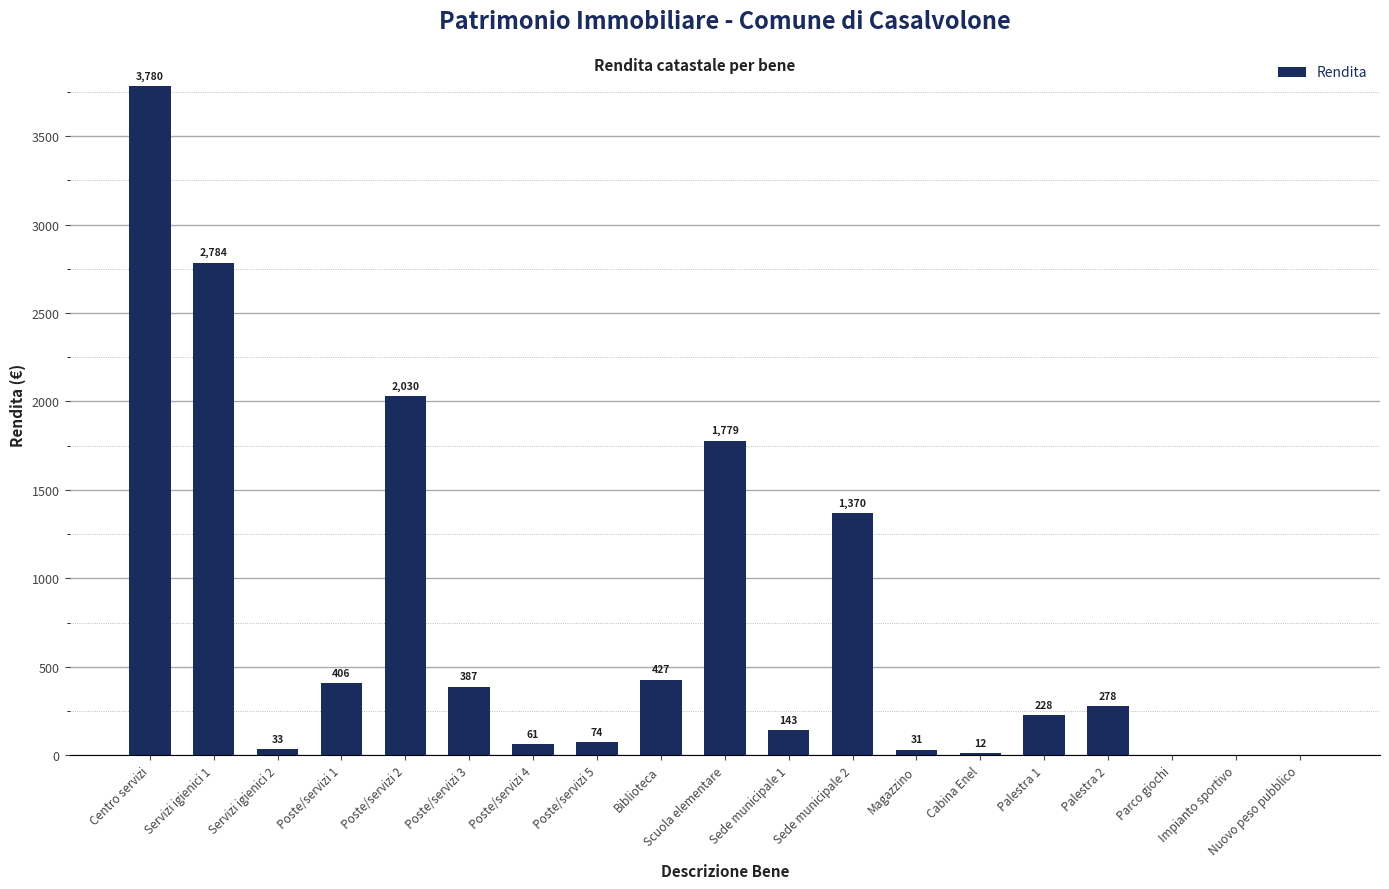

Which category has the highest value across all series?

Centro servizi